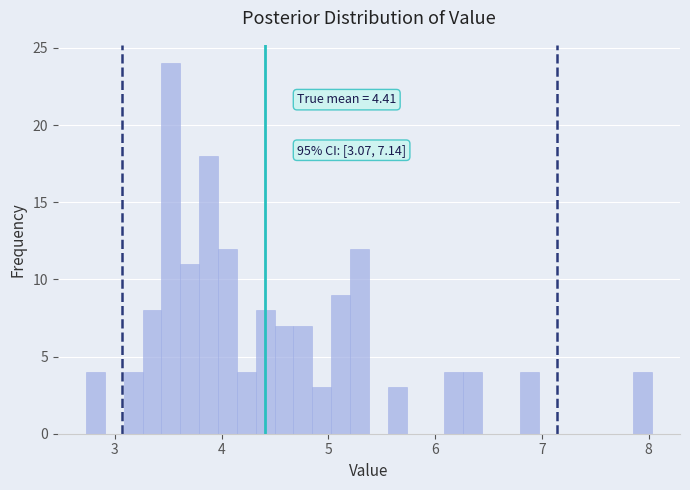

Read against the x-axis, roughly where is the centre of the tallest bar?

3.5